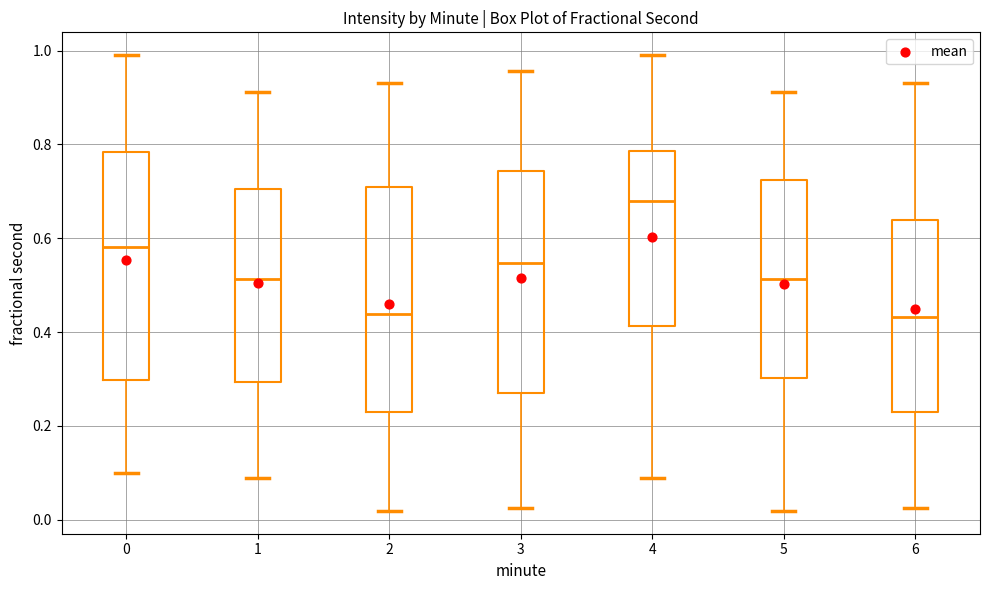

Reading left to right, transcribe this box plot: for each box, give where its median line is, the range the box spans, and where its two whiskers end, as read against the y-axis. The values are not printed on the chart, so give them approximately, as read against the axis.

0: median 0.58, box 0.30 to 0.78, whiskers 0.10 to 1.00
1: median 0.52, box 0.30 to 0.70, whiskers 0.08 to 0.92
2: median 0.44, box 0.22 to 0.70, whiskers 0.02 to 0.94
3: median 0.54, box 0.28 to 0.74, whiskers 0.02 to 0.96
4: median 0.68, box 0.42 to 0.78, whiskers 0.08 to 1.00
5: median 0.52, box 0.30 to 0.72, whiskers 0.02 to 0.92
6: median 0.44, box 0.22 to 0.64, whiskers 0.02 to 0.94